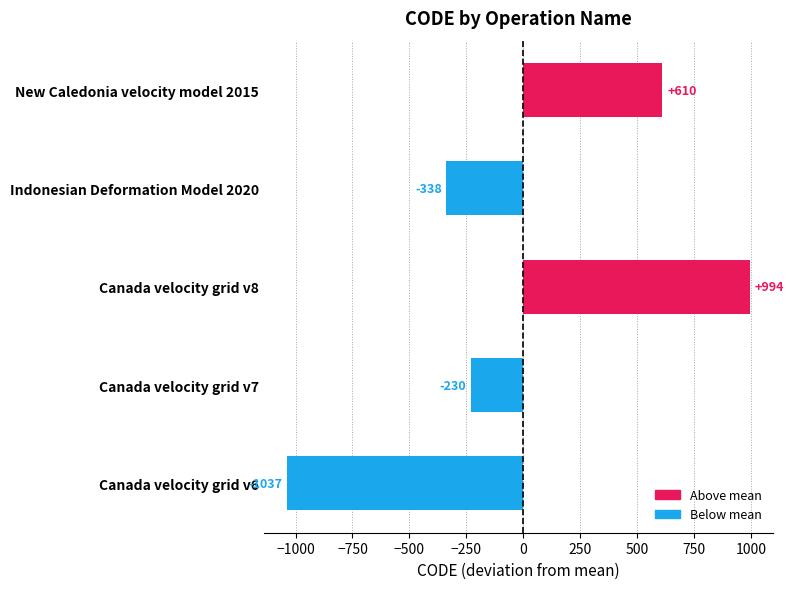

What is the maximum value shown in the chart?

994.2